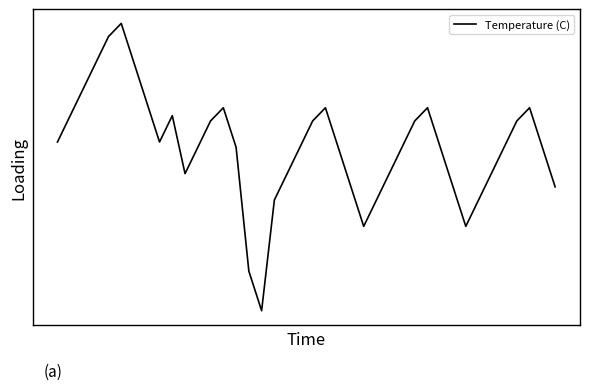

Is this an area chart (filled region under the line)?

No